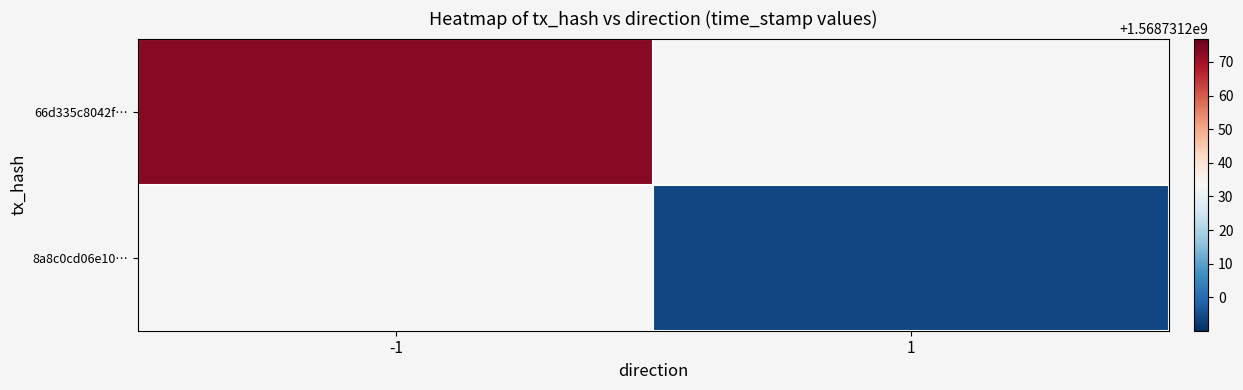

Reading left to right, extract all data points from this chart.

66d335c8042fdace75f8c83fc5d00bc0c43701d: 0=-1	1=1568731273
8a8c0cd06e1010b044134401f9da3fa10ba9401: 0=1	1=1568731194